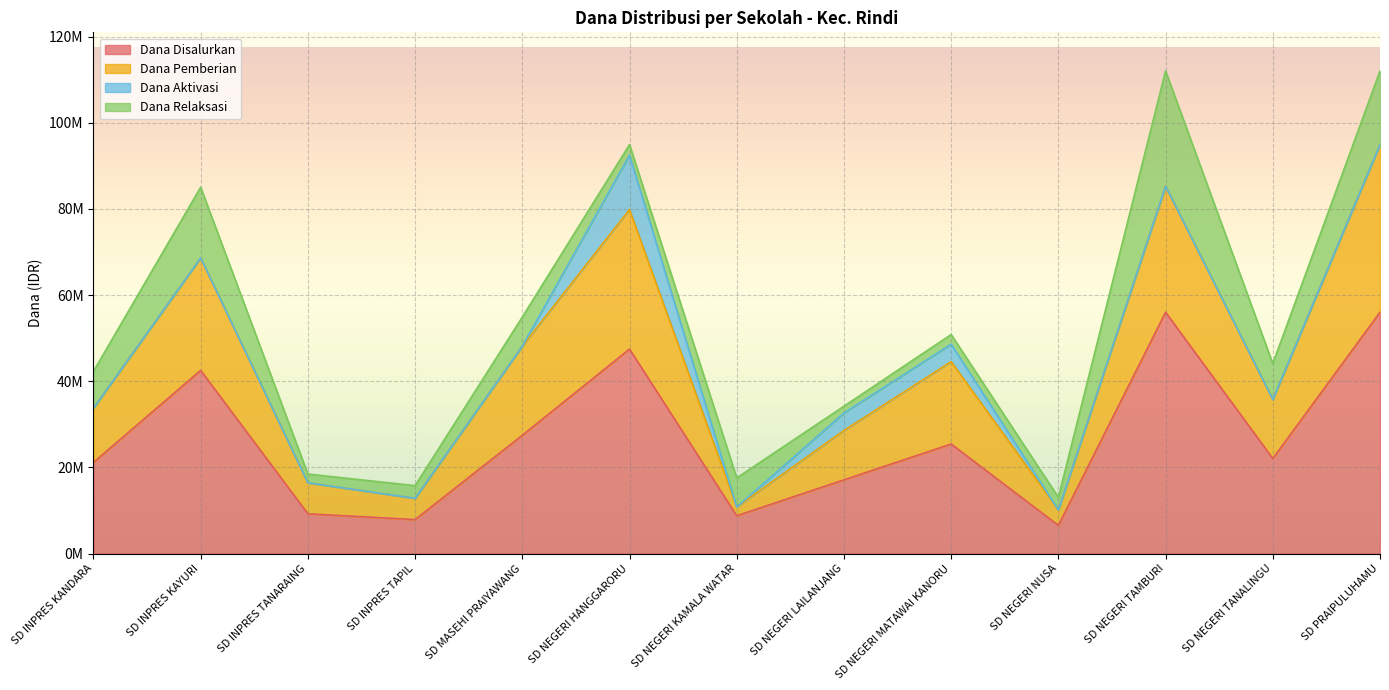

Where does the Dana Pemberian series first go above 35775000?

SD INPRES KAYURI